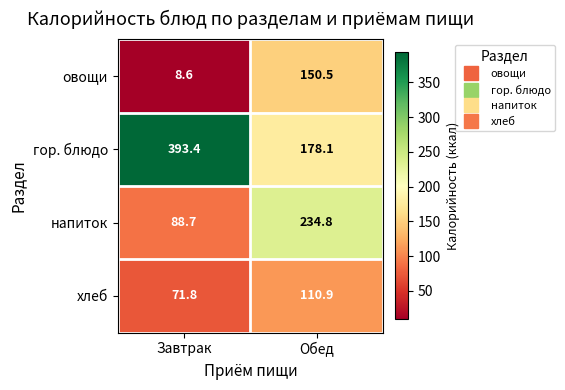

What is the difference between the гор. блюдо values at Завтрак and Обед?

215.3